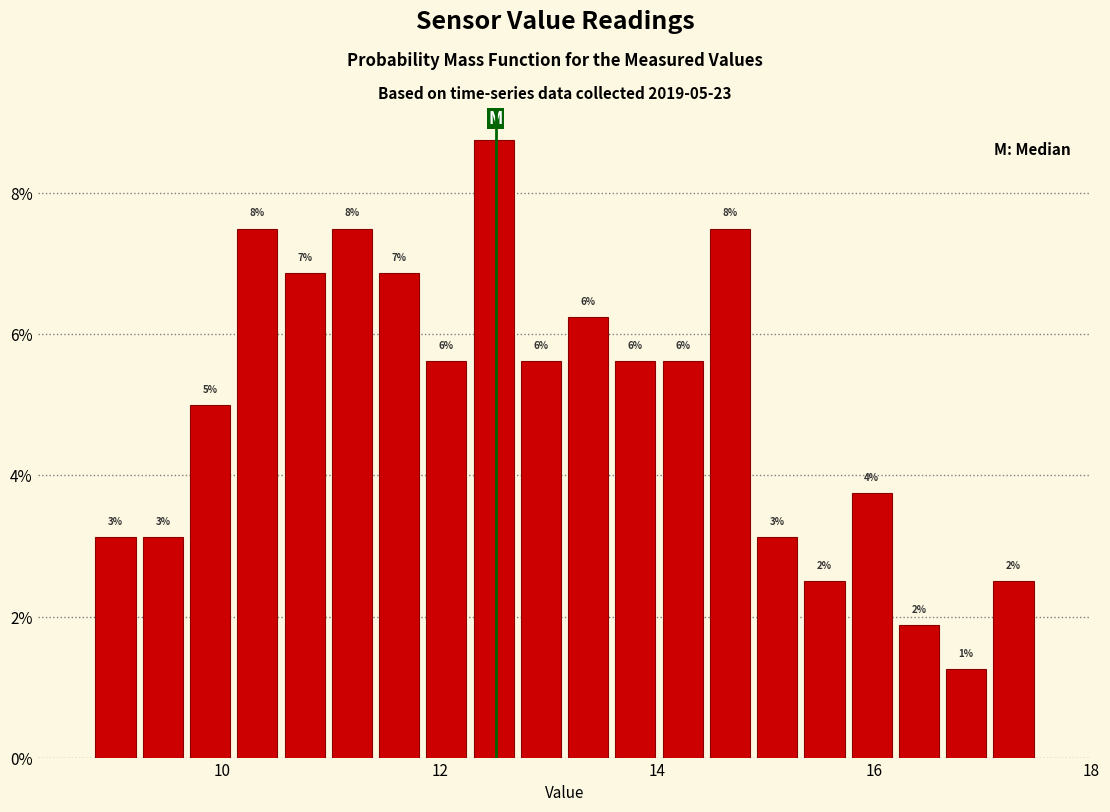

Around what value on the x-axis is the tallest bar? Give the approximate position of its centre, as read against the axis.

12.4